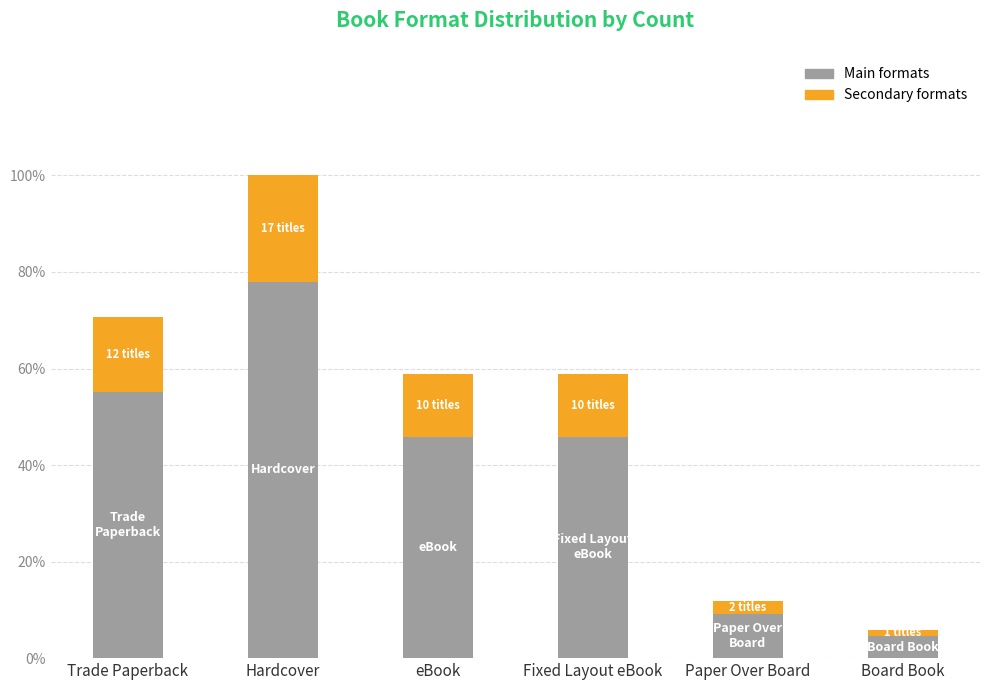

Does the chart contain any negative values?

No